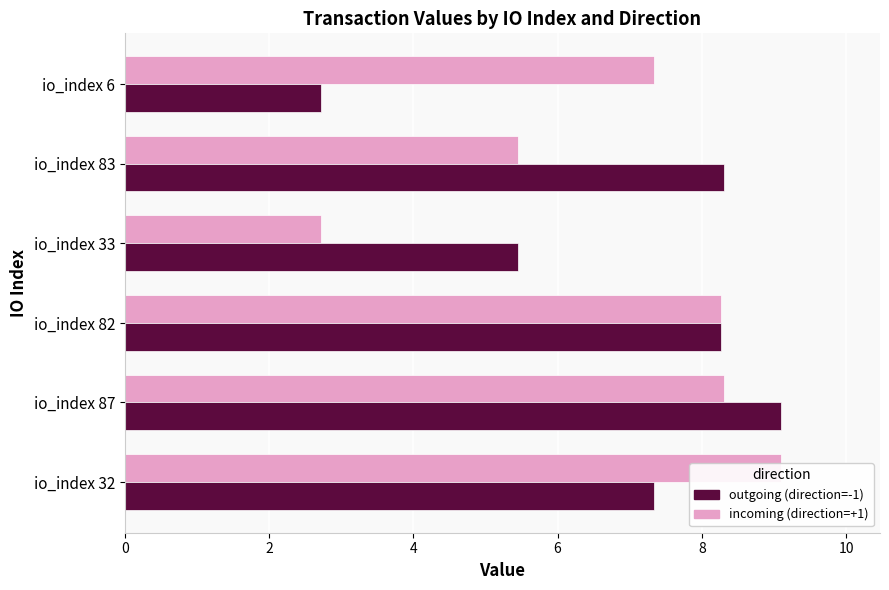

What is the approximate value of incoming (direction=+1) at 10?

7.3